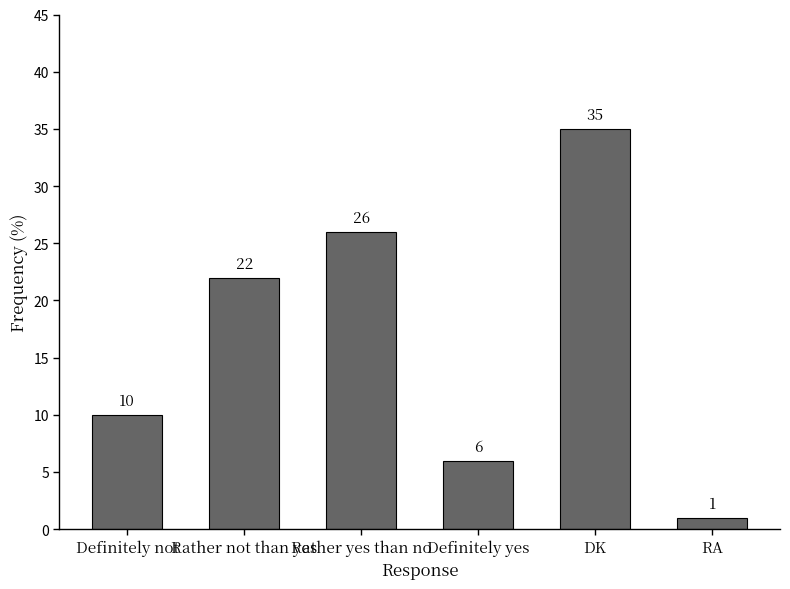

What is the difference between the maximum and minimum values?

34